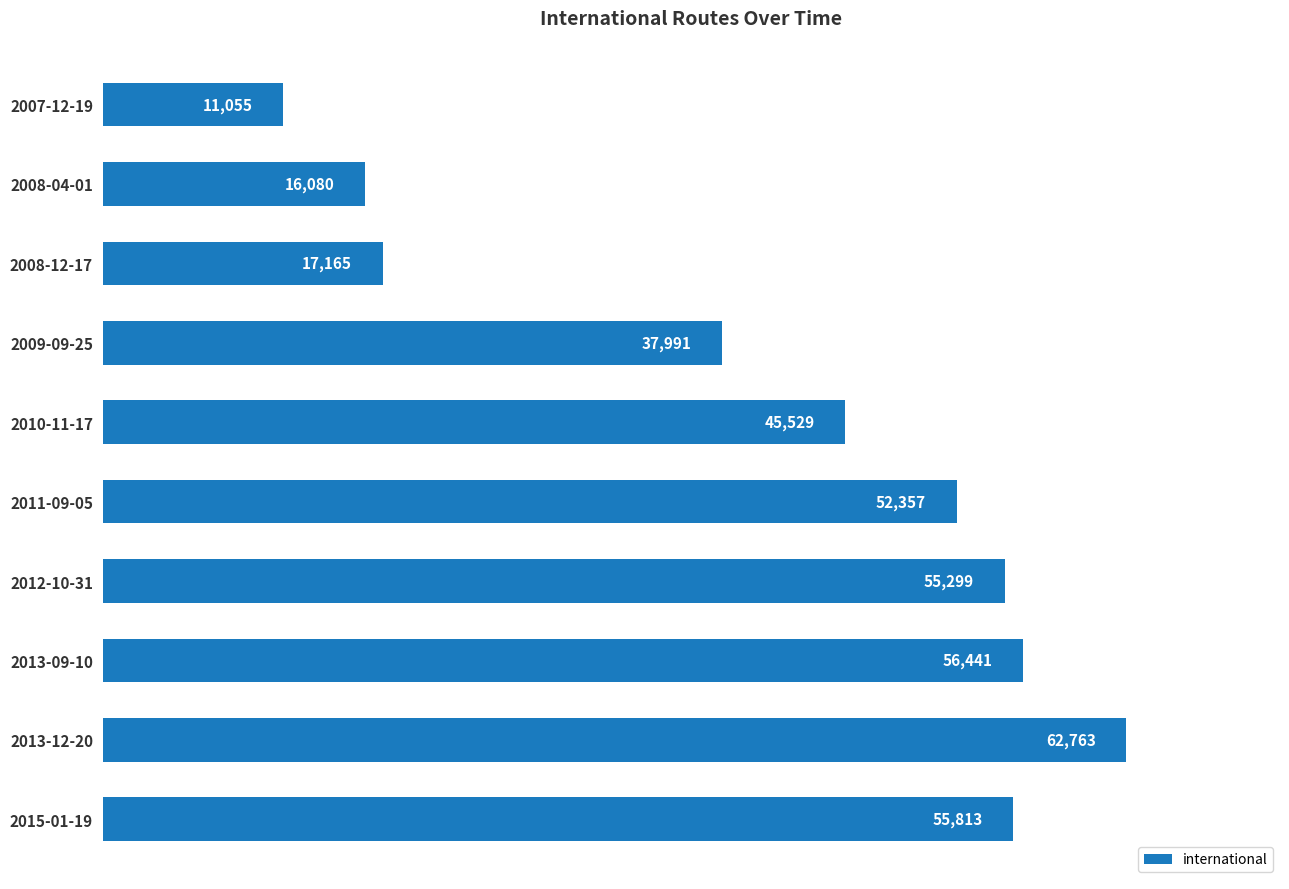

Approximately how many times larger is the value at 2008-04-01 compared to 2009-09-25?

0.4